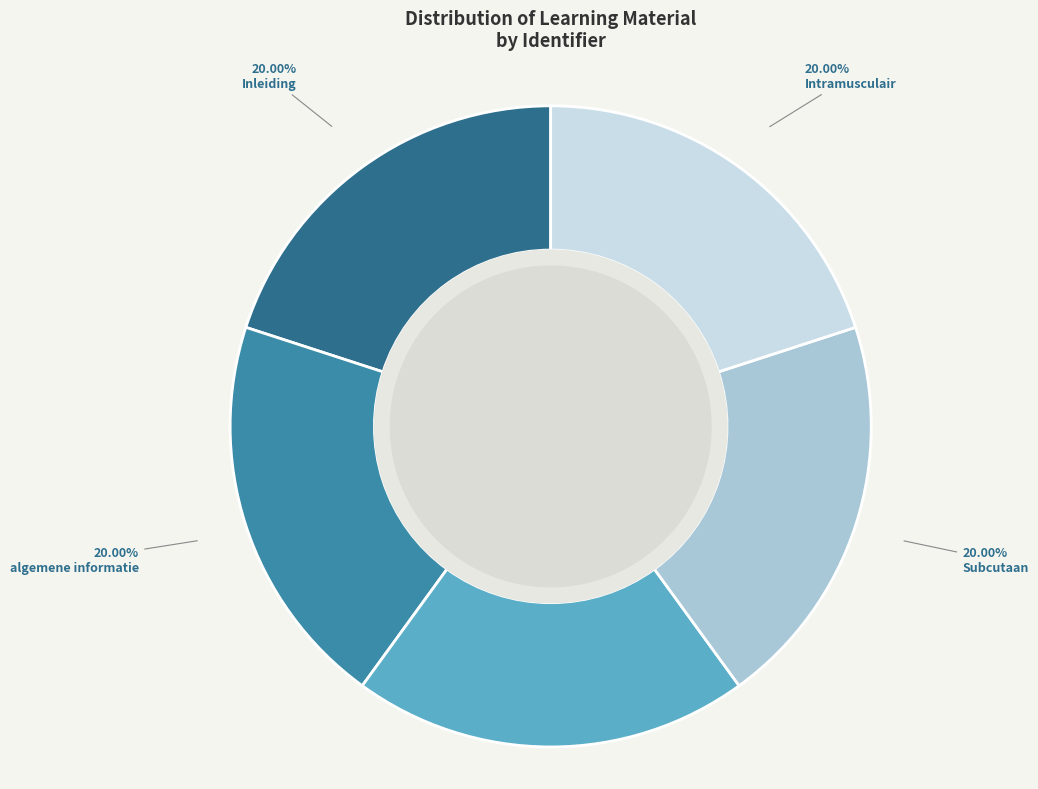

Do Intracutaan and Inleiding together represent more than half of the pie?

No